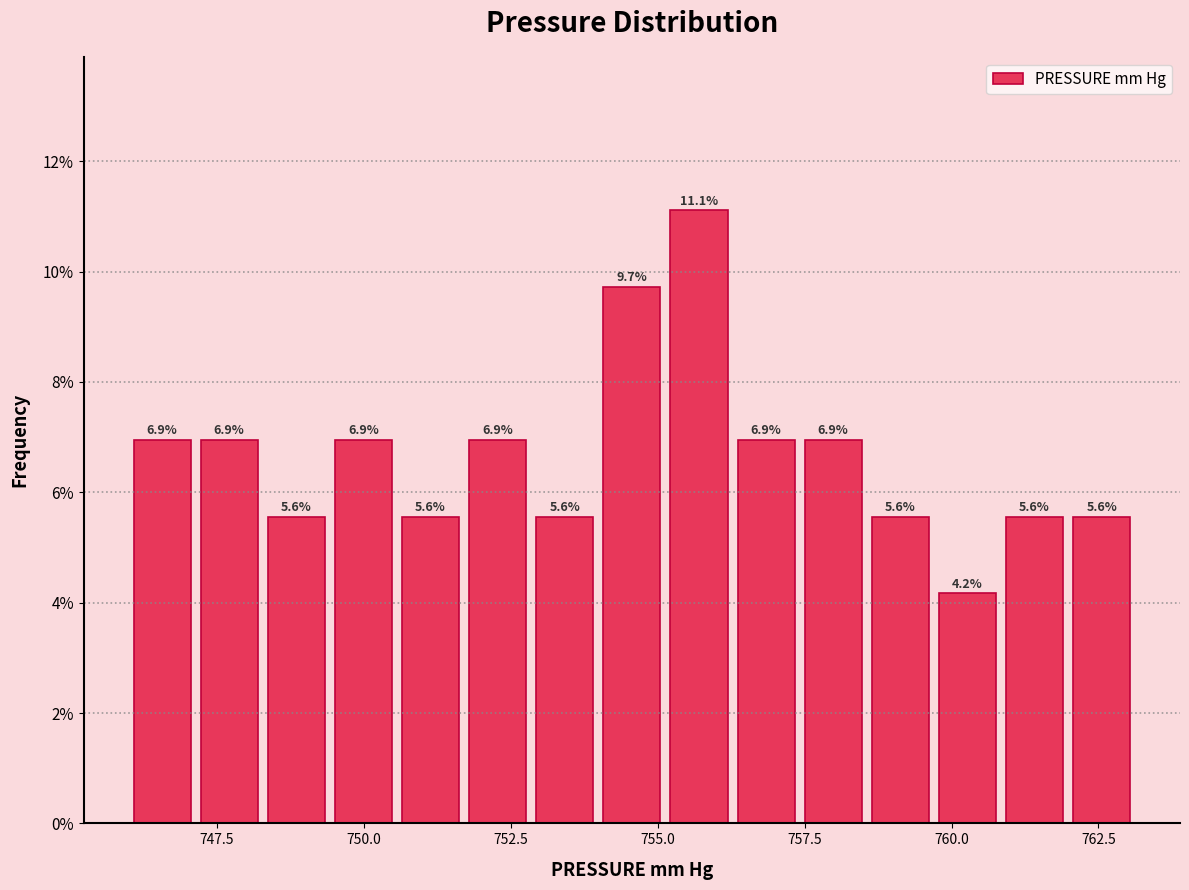

Around what value on the x-axis is the tallest bar? Give the approximate position of its centre, as read against the axis.

755.5